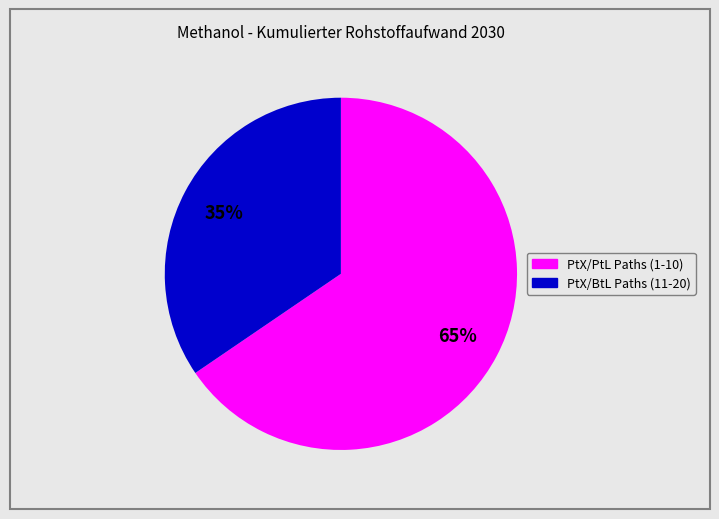

Is there any slice that represents more than half of the pie?

Yes